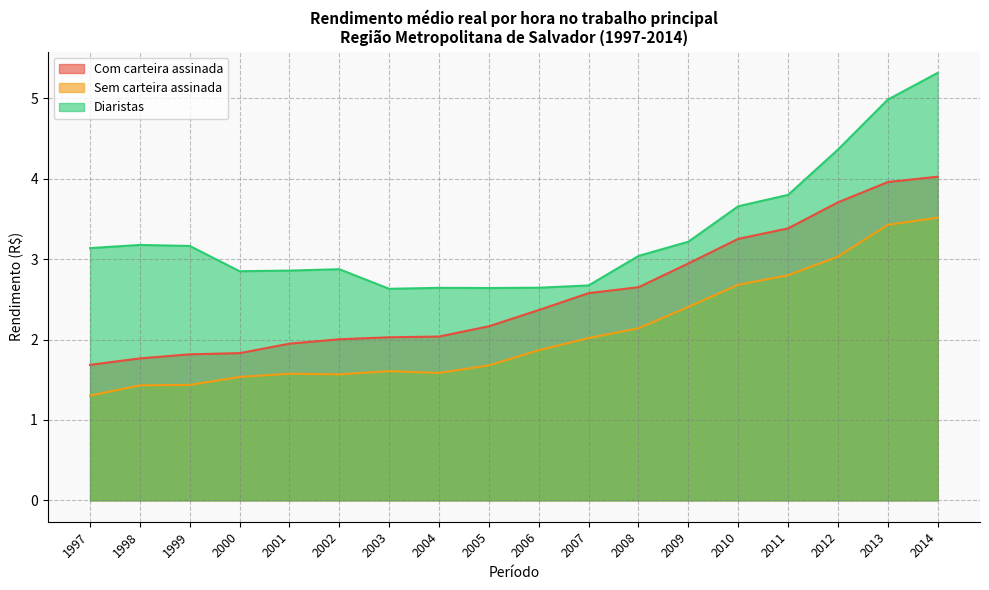

At which category does the chart reach its peak across all series?

2014